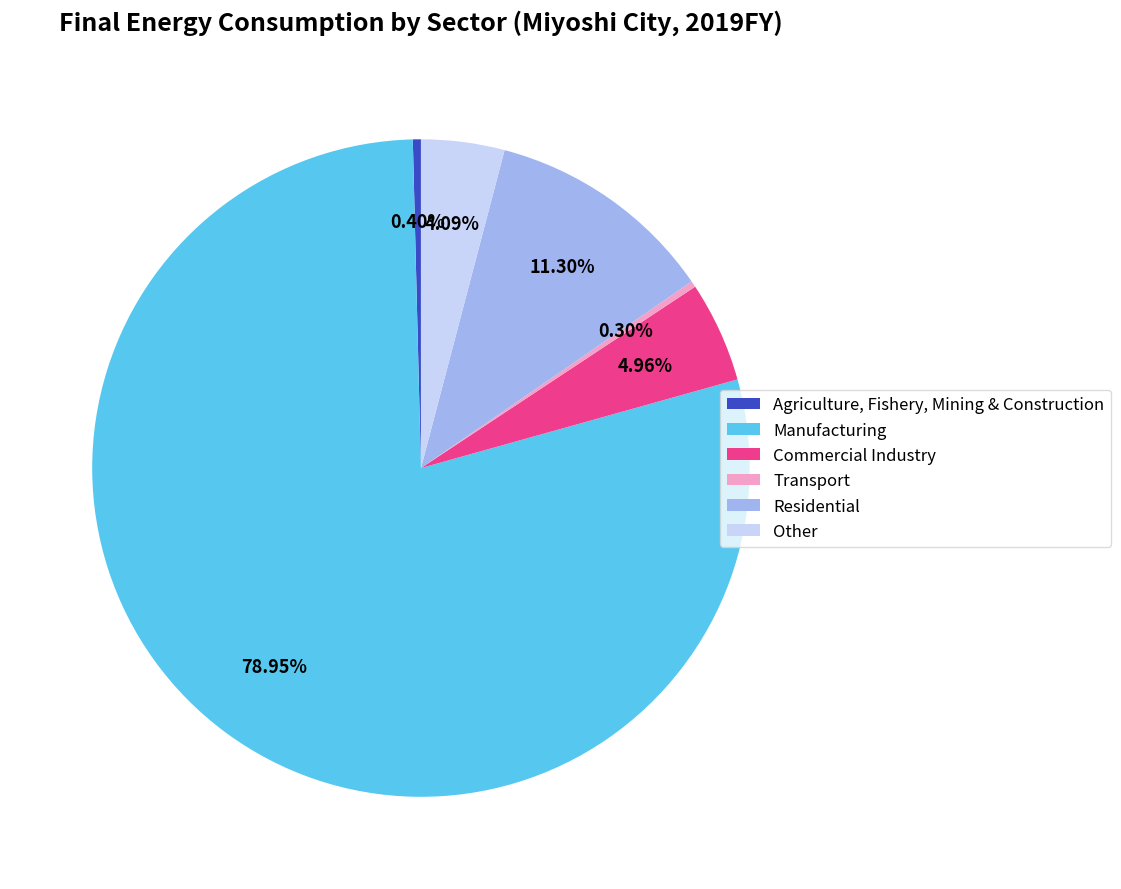

Which slice represents more than half of the pie?

Manufacturing